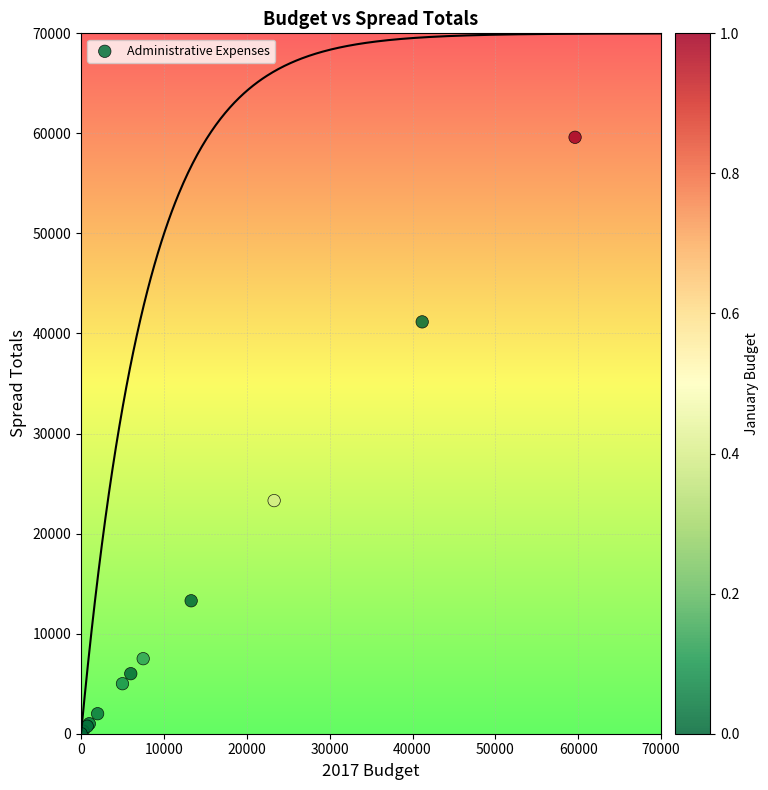

What Y value in the scatter plot is closest to 29809?

23300